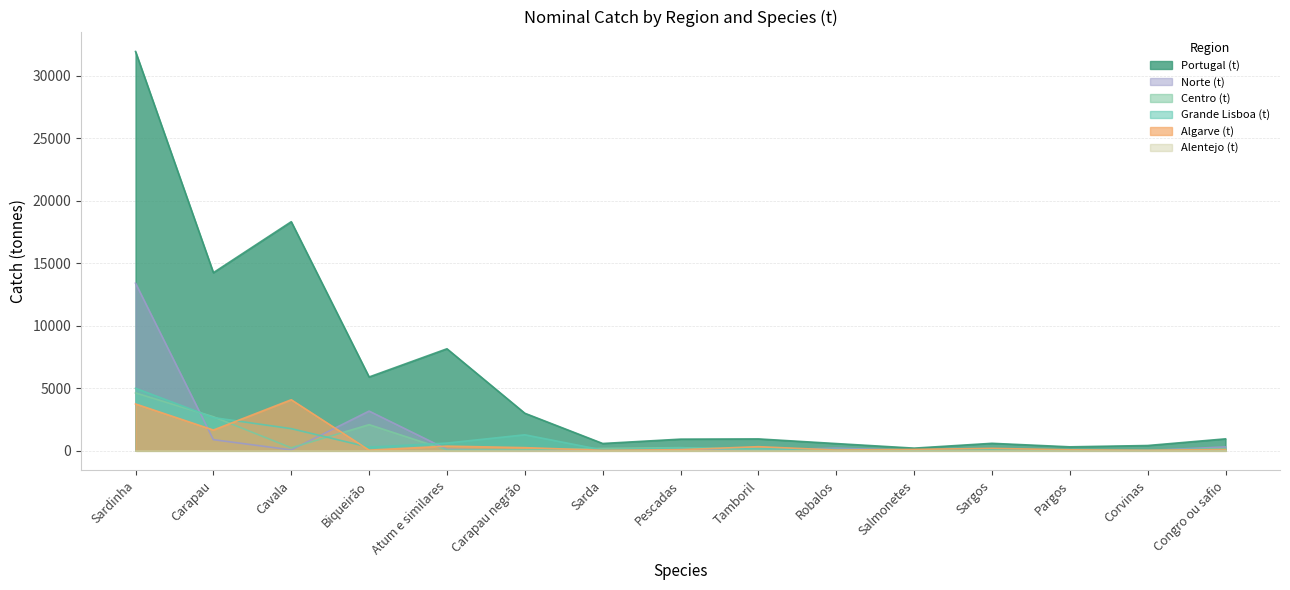

What is the total value across all series at Carapau?

22072